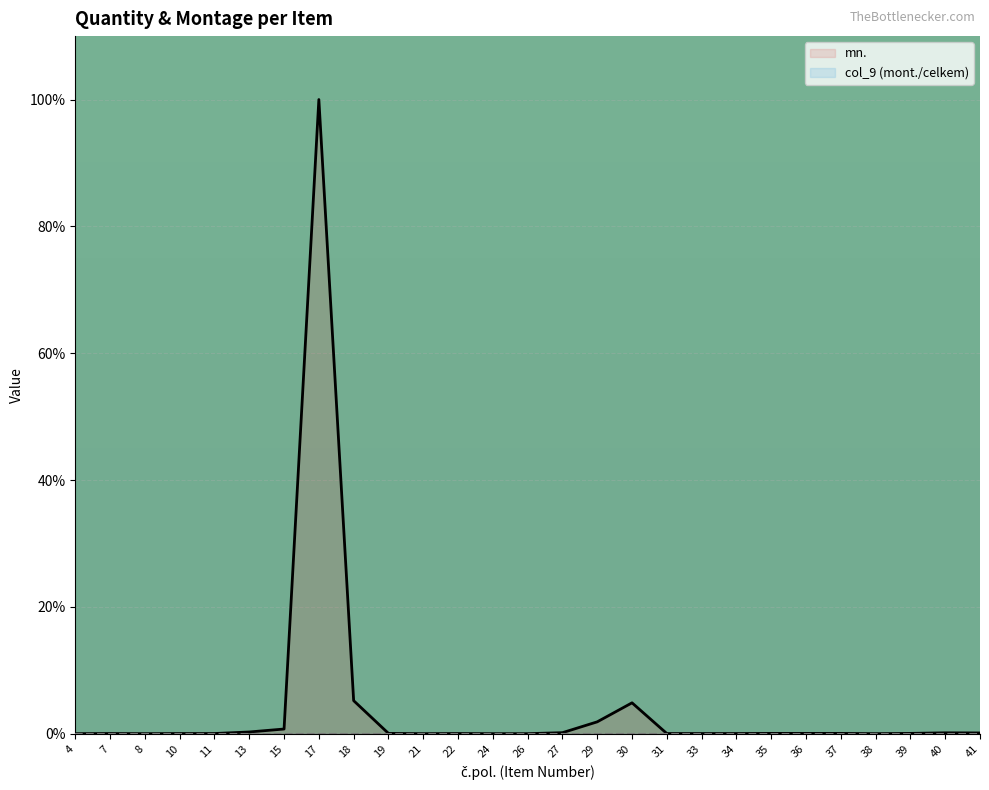

At which category is the sum across all series the highest?

17